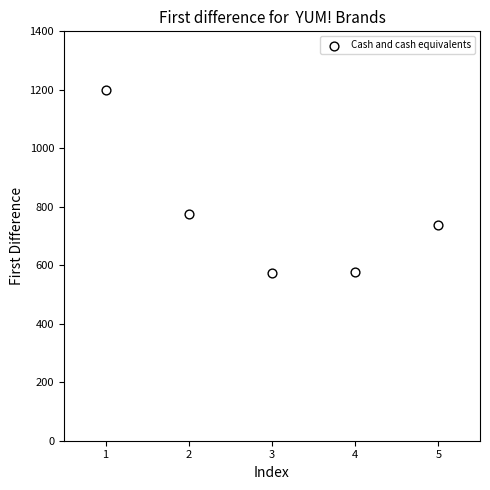

What is the range of X values (max minus min)?

4